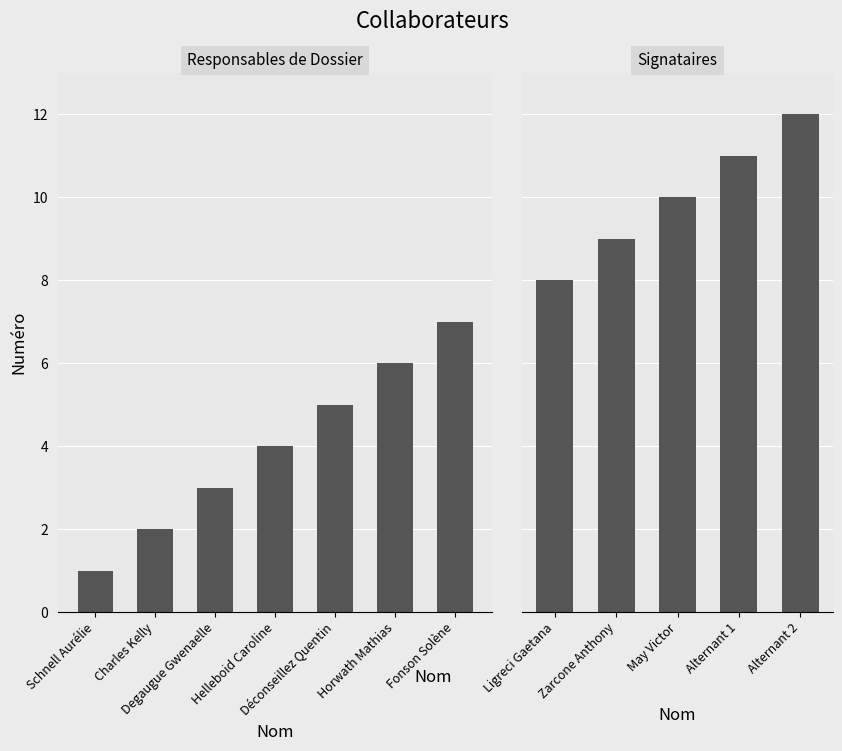

Rank the categories by value from highest to lowest.

Alternant 2, Alternant 1, May Victor, Zarcone Anthony, Ligreci Gaetana, Fonson Solène, Horwath Mathias, Déconseillez Quentin, Helleboid Caroline, Degaugue Gwenaelle, Charles Kelly, Schnell Aurélie